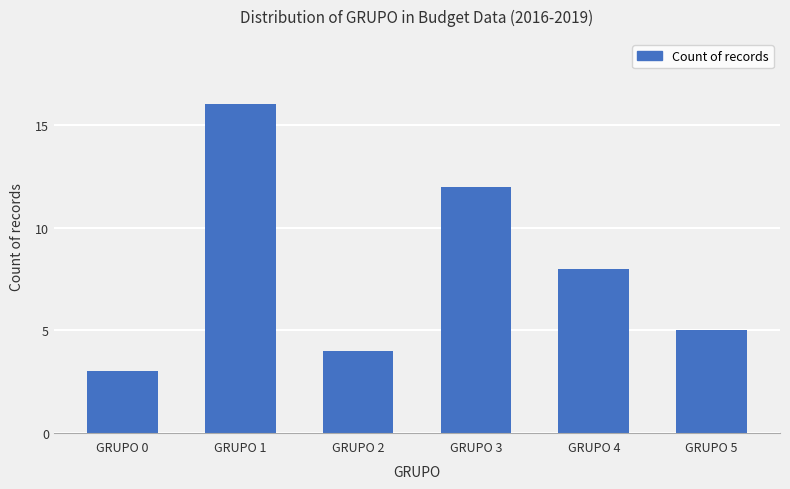

How many data points are less than 8?

3